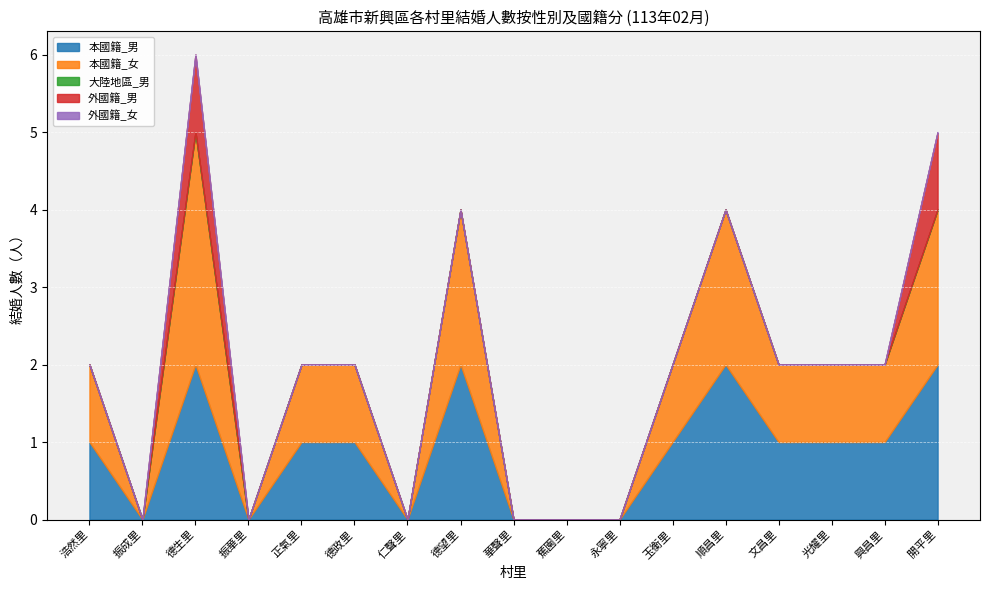

How many data points does each series have?

17